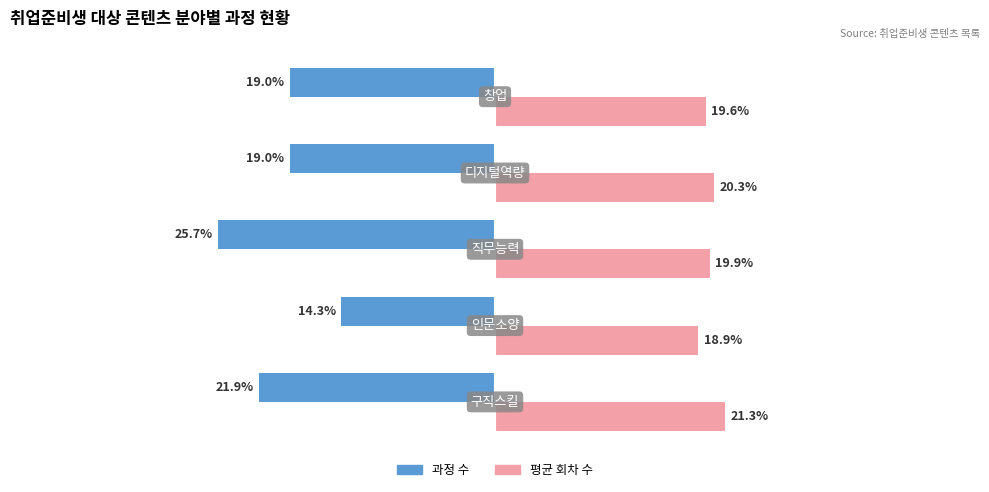

Which series has the widest spread of values?

과정 수